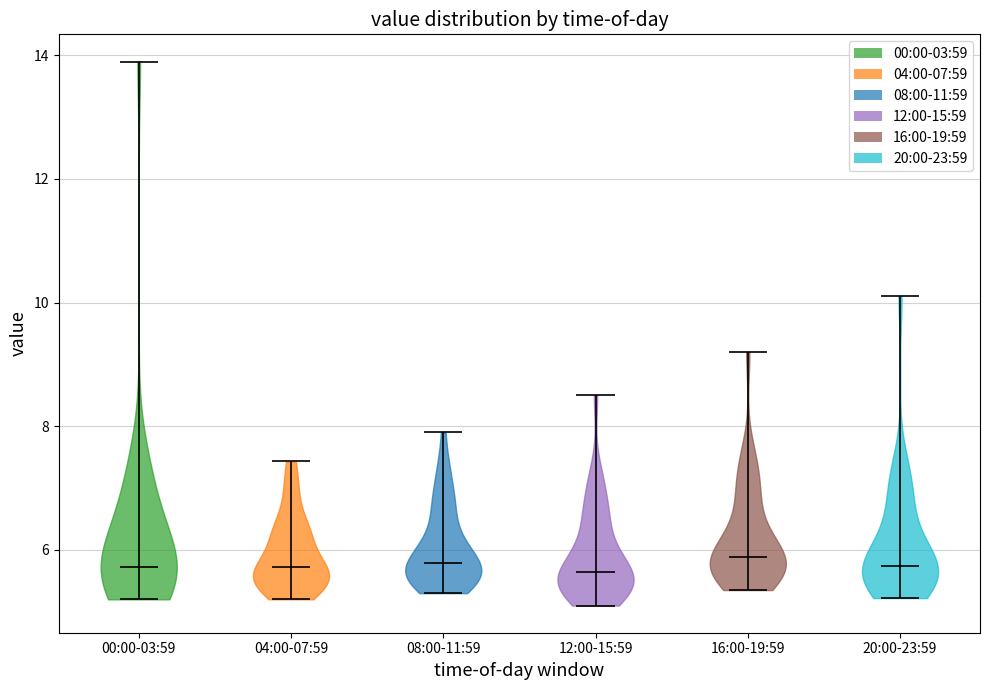

Reading left to right, read every violin against the y-axis: where its median line is, and the lowest and highest points it reaches. The values are not printed on the chart, so give them approximately, as read against the axis.

00:00-03:59: median line 5.8, lowest point 5.2, highest point 14.0
04:00-07:59: median line 5.8, lowest point 5.2, highest point 7.4
08:00-11:59: median line 5.8, lowest point 5.4, highest point 8.0
12:00-15:59: median line 5.6, lowest point 5.2, highest point 8.6
16:00-19:59: median line 5.8, lowest point 5.4, highest point 9.2
20:00-23:59: median line 5.8, lowest point 5.2, highest point 10.2